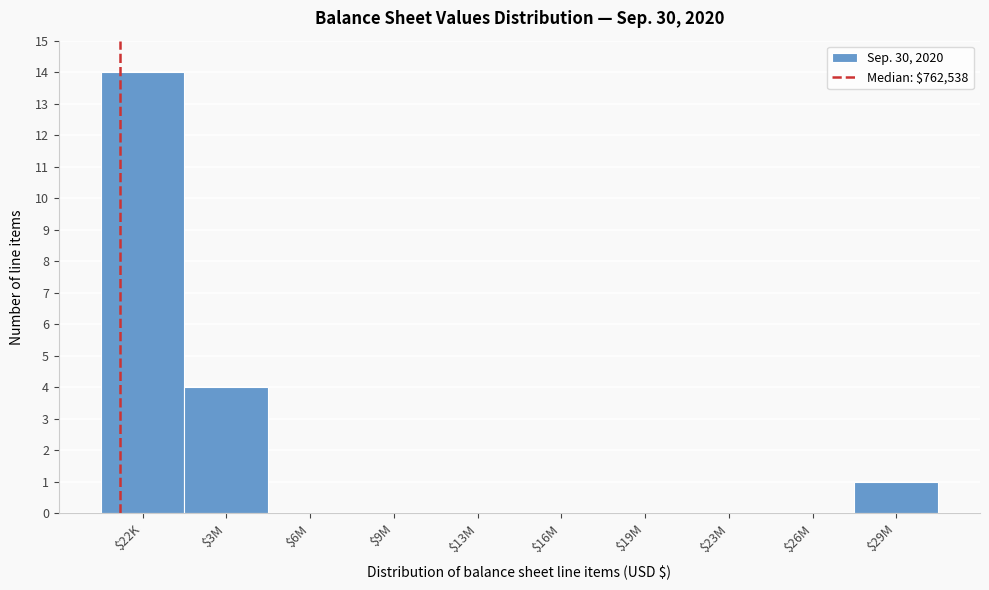

The chart shows a value of 8 at $26M. True or false?

False